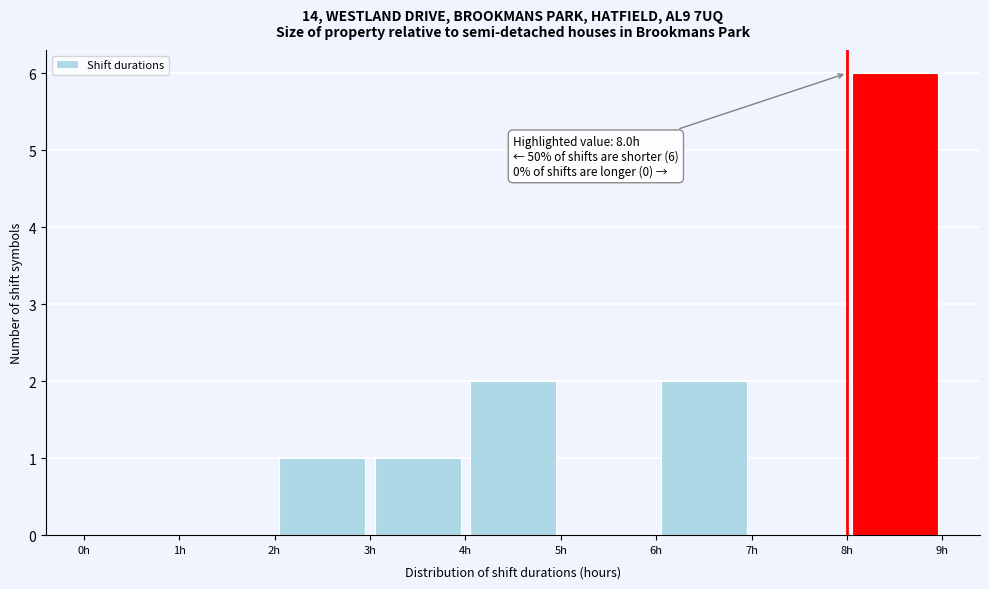

Which range on the x-axis has the tallest bar?

8 to 9